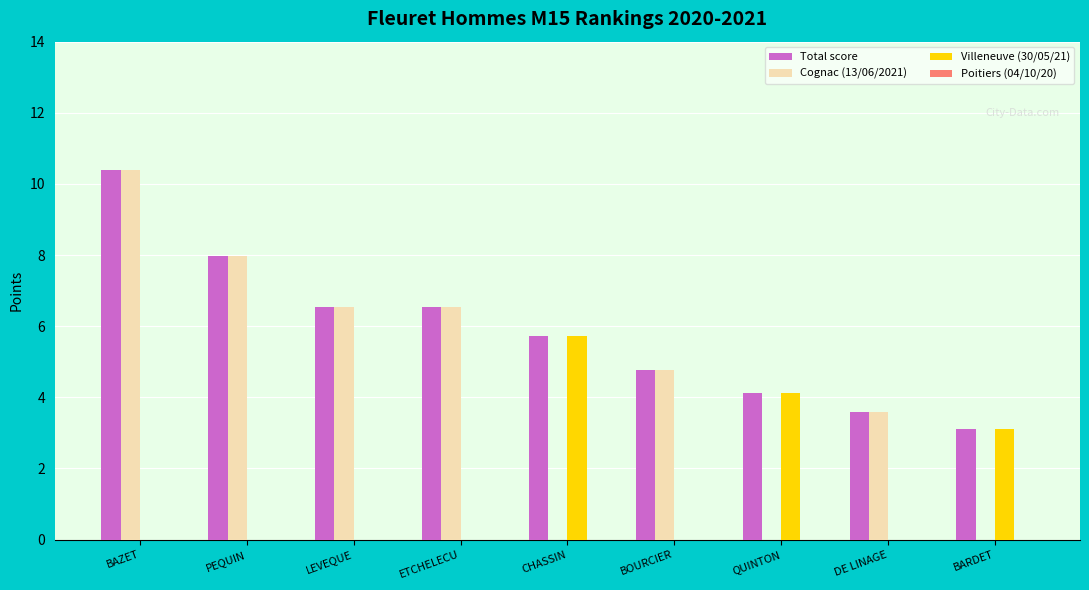

Is the value of Total score at LEVEQUE greater than the value of Villeneuve (30/05/21) at ETCHELECU?

Yes